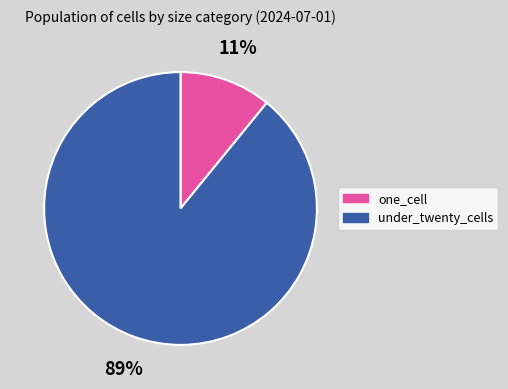

Is the sum of under_twenty_cells and one_cell greater than half?

Yes